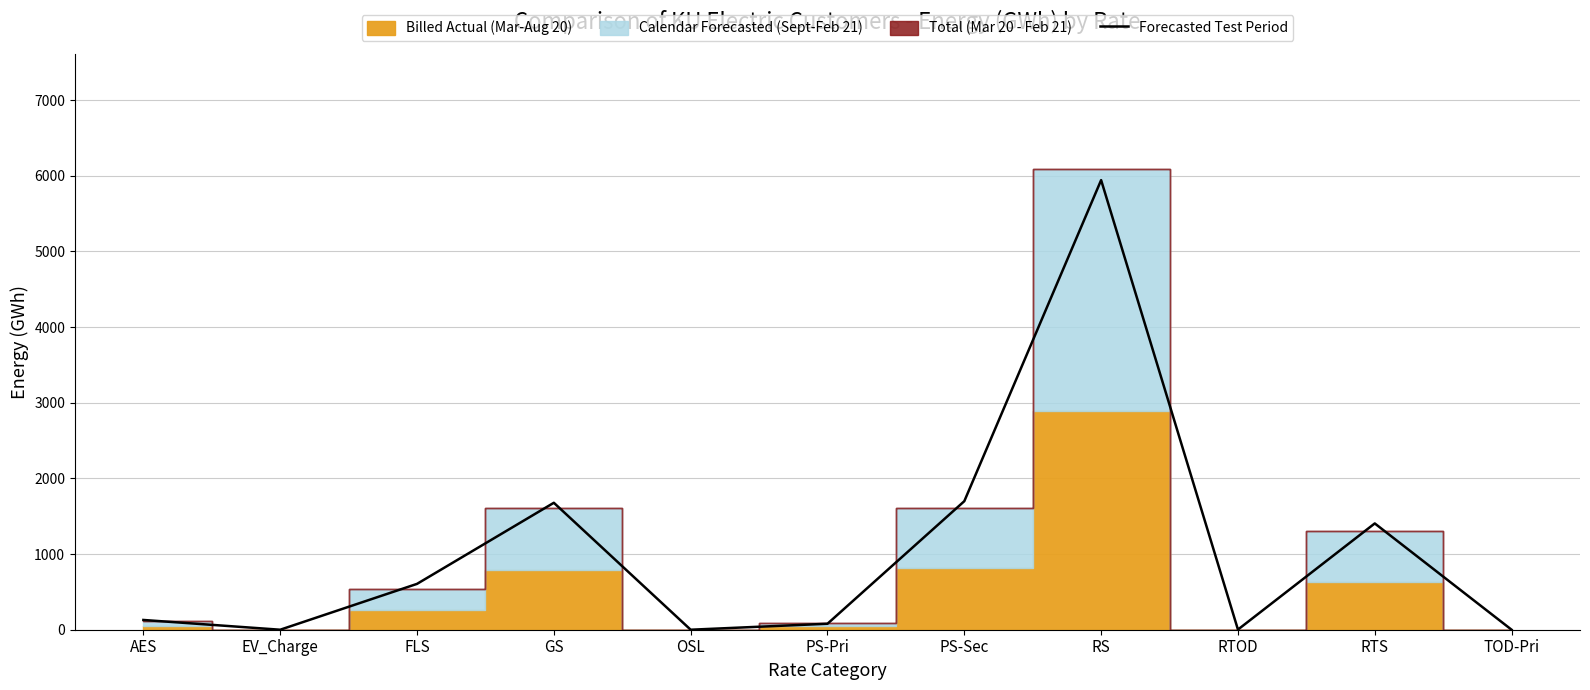

What is the label of the 10th point from the left?

RTS